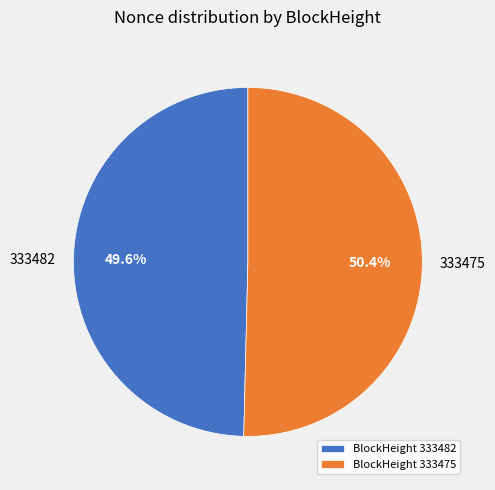

What is the majority slice?

BlockHeight 333475